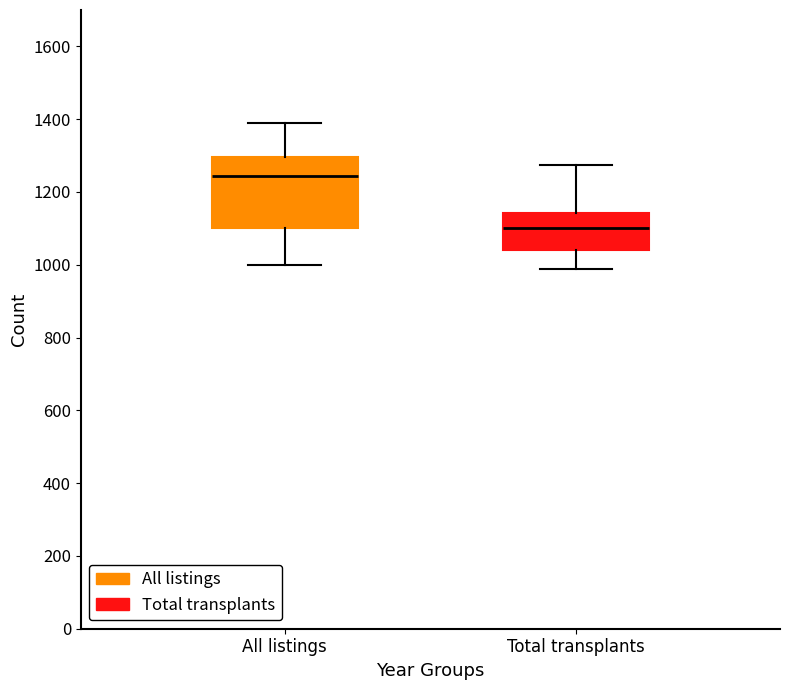

Reading left to right, transcribe this box plot: for each box, give where its median line is, the range the box spans, and where its two whiskers end, as read against the y-axis. The values are not printed on the chart, so give them approximately, as read against the axis.

All listings: median 1240, box 1100 to 1300, whiskers 1000 to 1380
Total transplants: median 1100, box 1040 to 1140, whiskers 980 to 1280